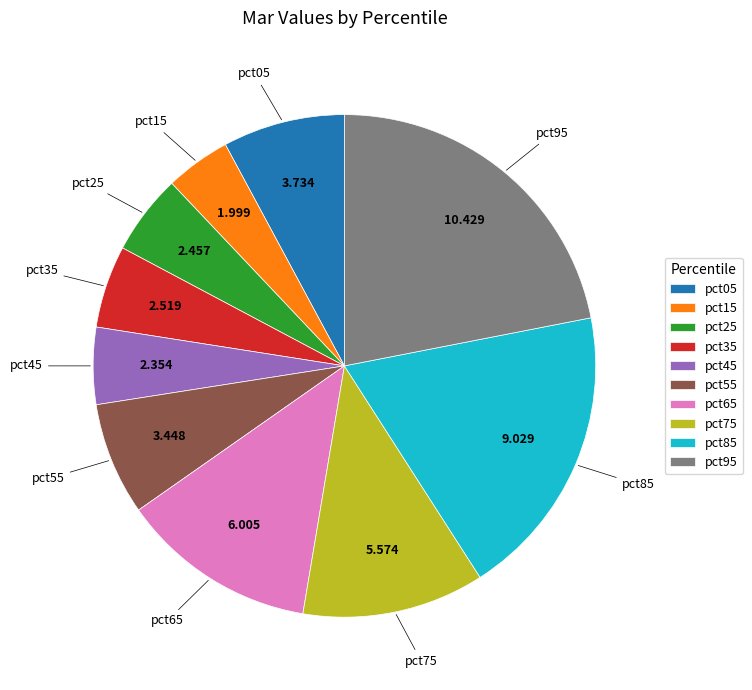

Does any single category account for the majority?

No